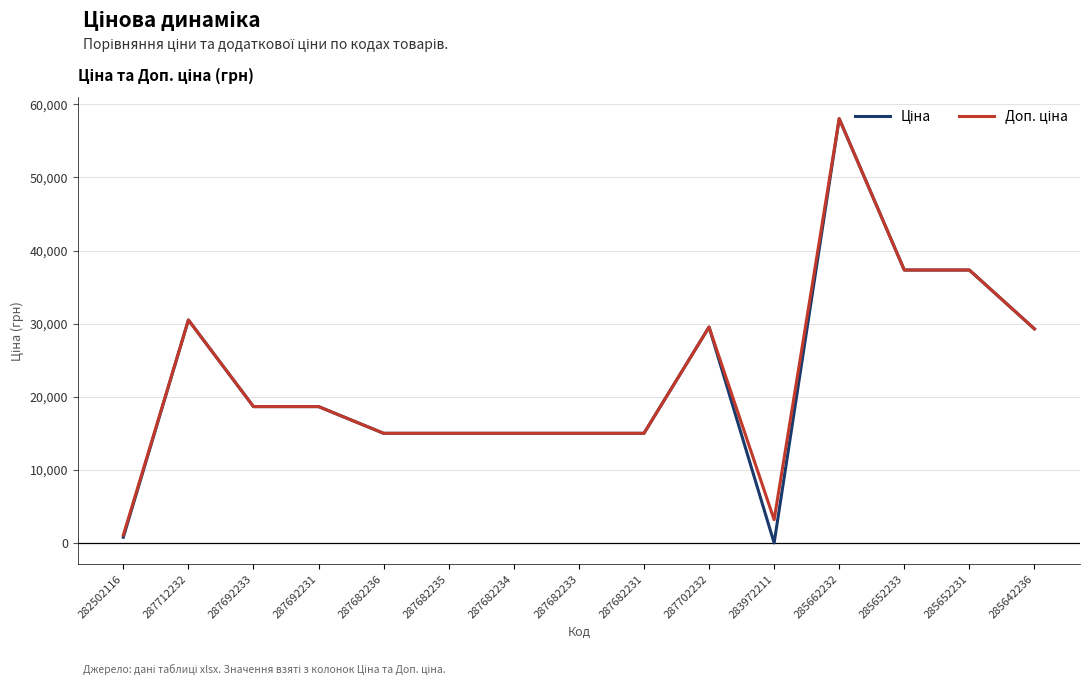

What position from the left is 285662232?

12